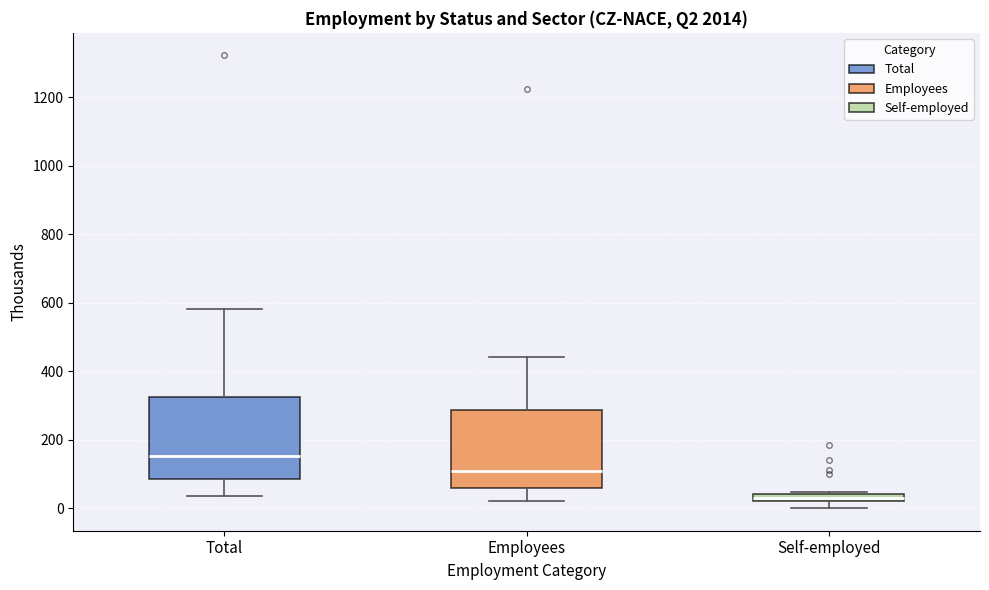

Which box's median line is the highest?

Total